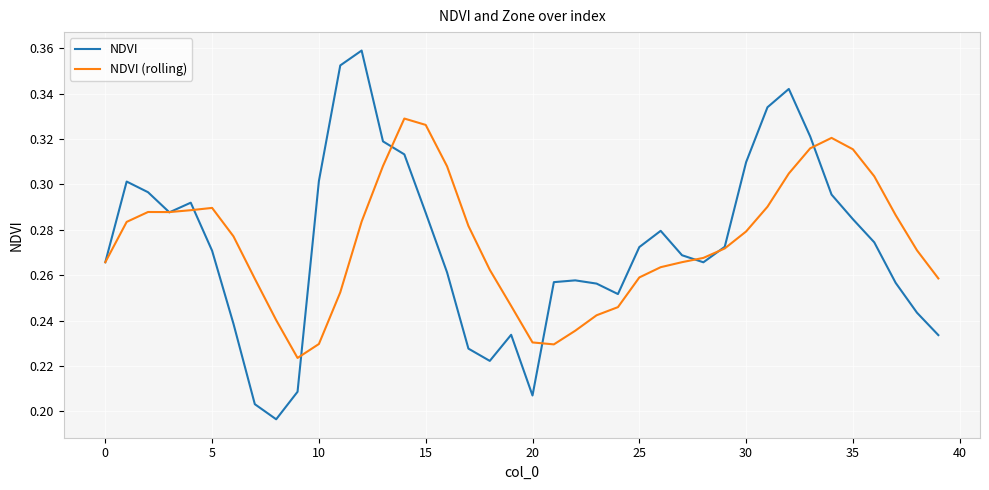

Which series has the widest spread of values?

NDVI